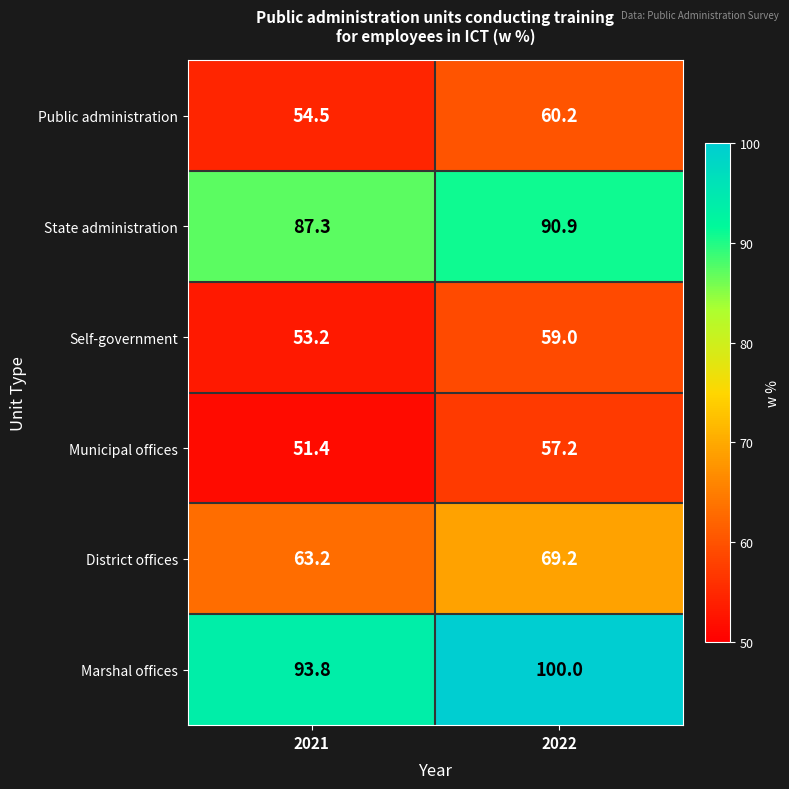

At which category does the chart reach its peak across all series?

2022